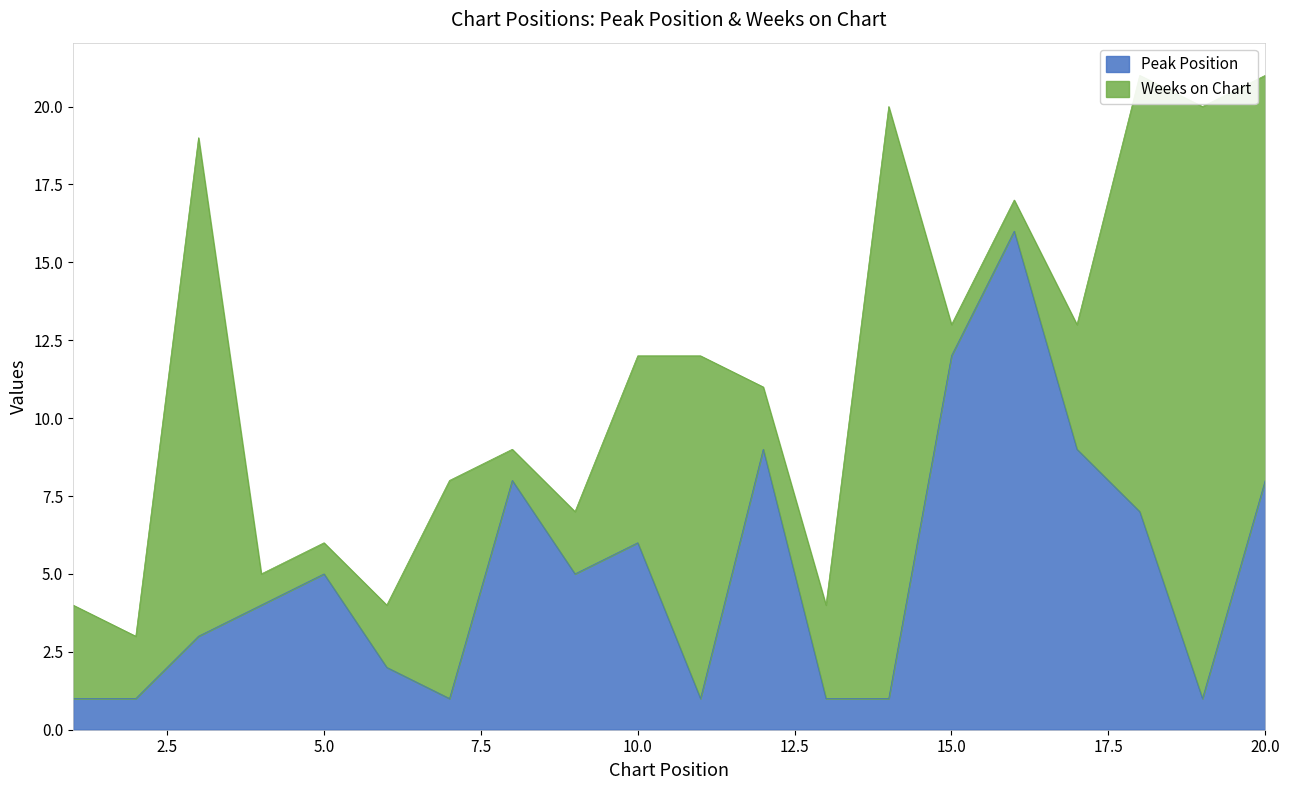

Reading right to left, extract all data points from this chart.

8	1	7	9	16	12	1	1	9	1	6	5	8	1	2	5	4	3	1	1